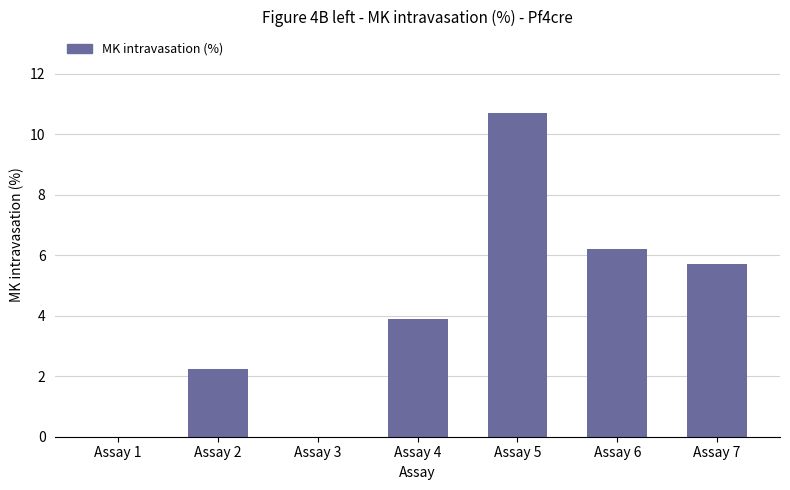

Does the chart contain stacked bars?

No